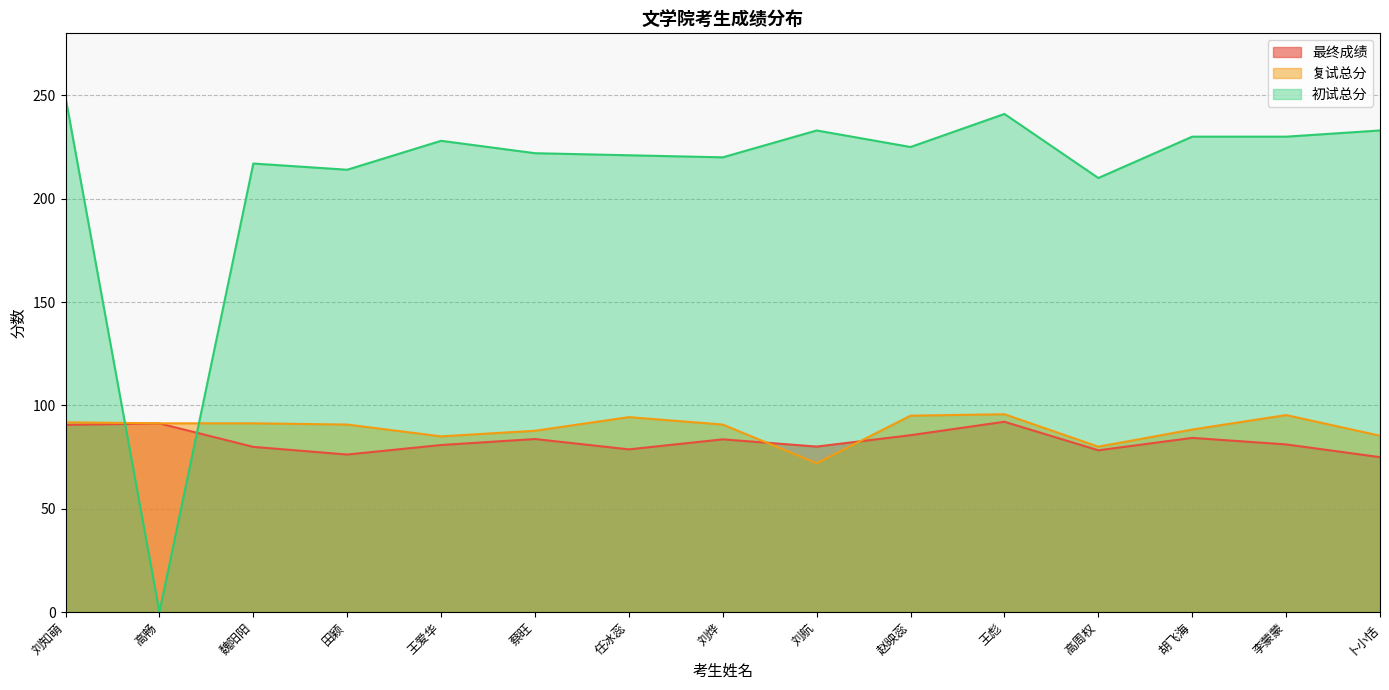

Which series has the widest spread of values?

初试总分